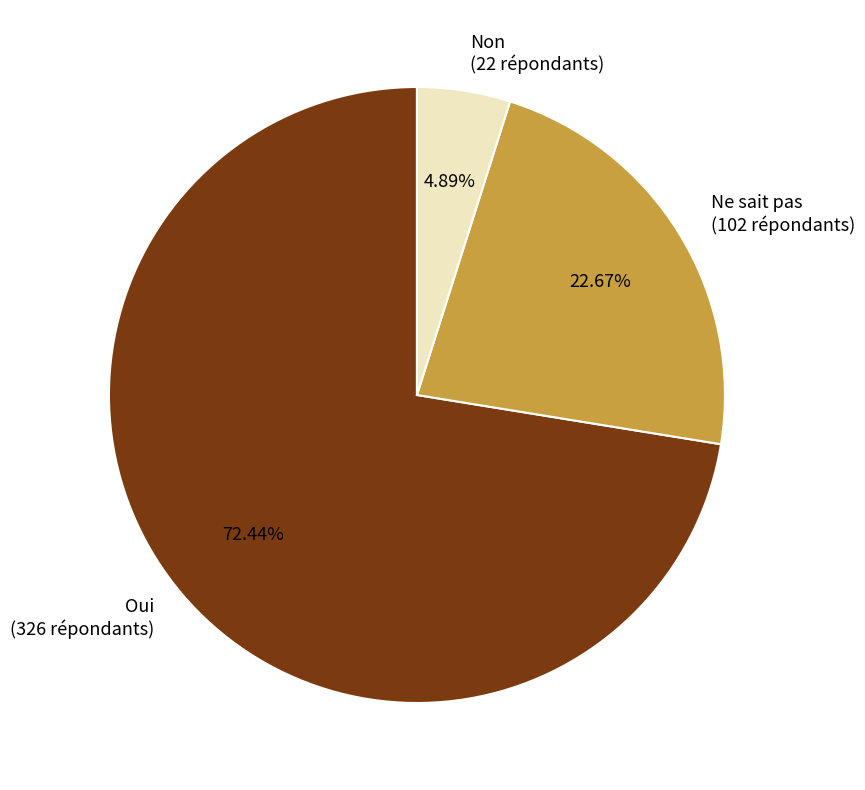

What is the majority slice?

Oui